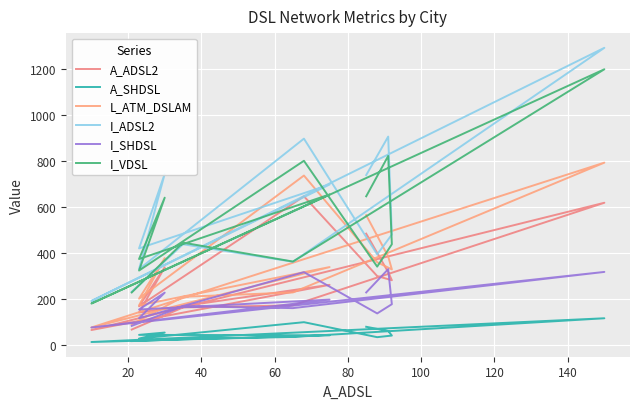

What is the difference between the maximum and second lowest values in the A_ADSL2 series?

578